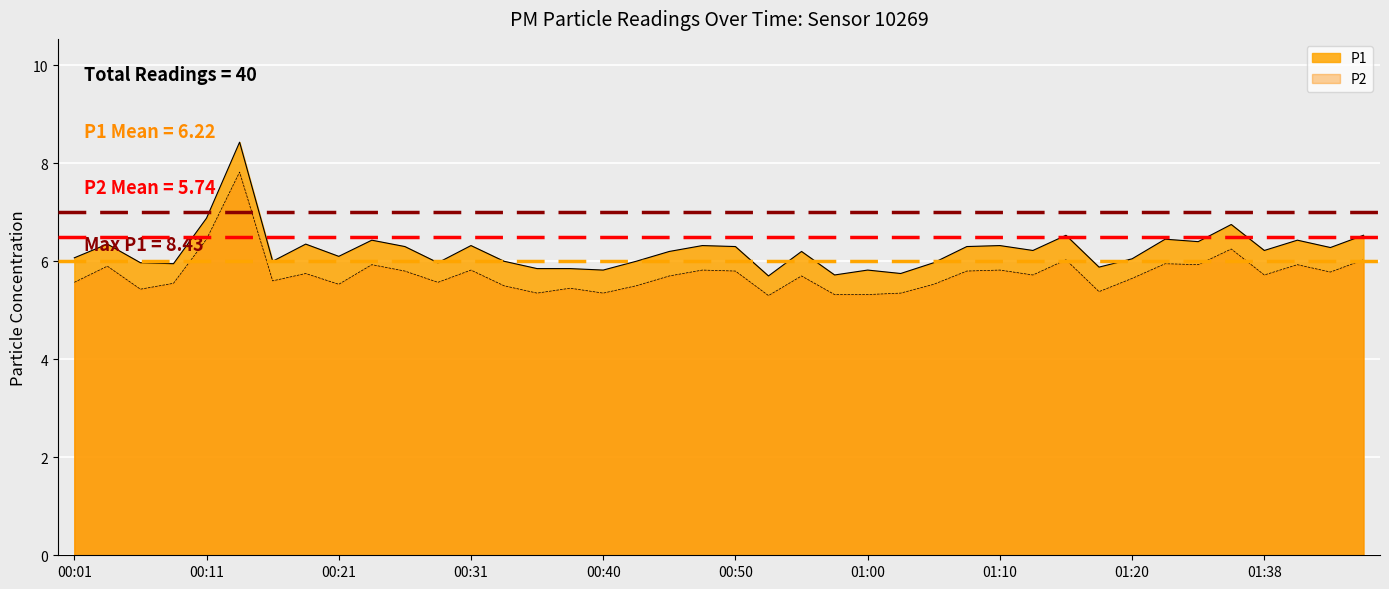

True or false: P1 and P2 intersect in this chart.

False